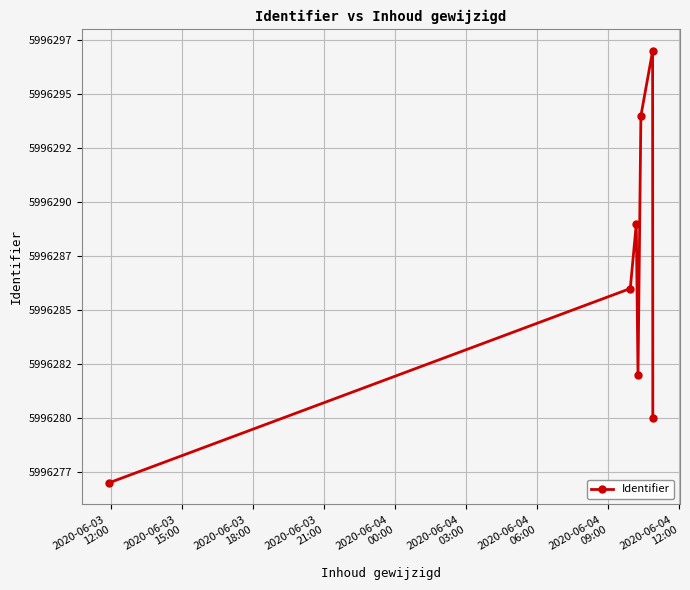

True or false: there are more than 0 points higher than both neighbors.

True